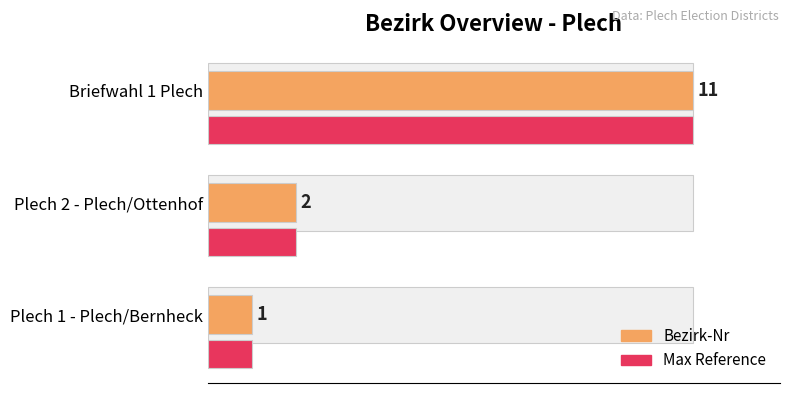

Count the Max Reference values in the range 1 to 11.

3